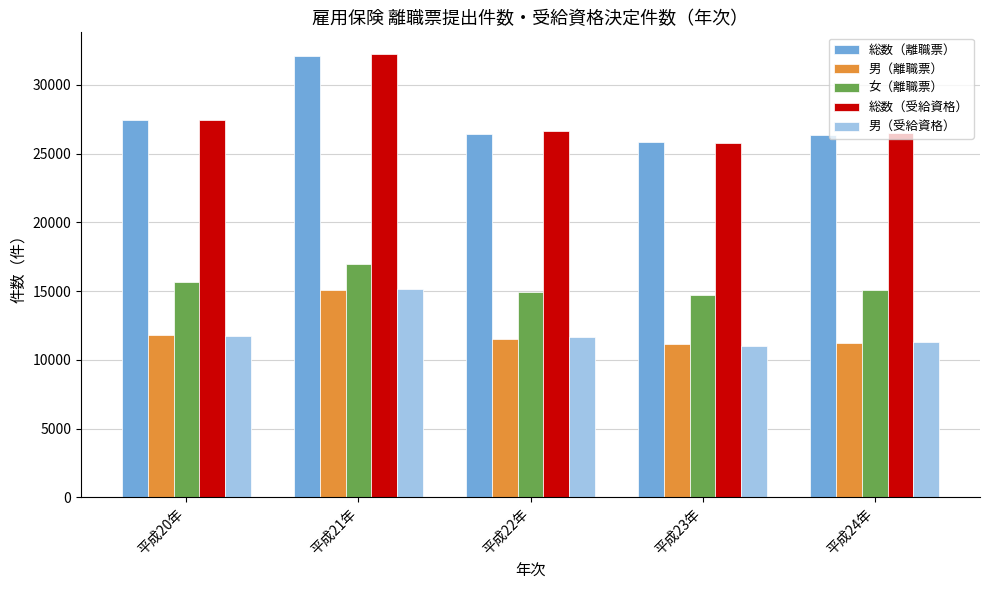

Which category has the highest value in the 総数（離職票） series?

平成21年